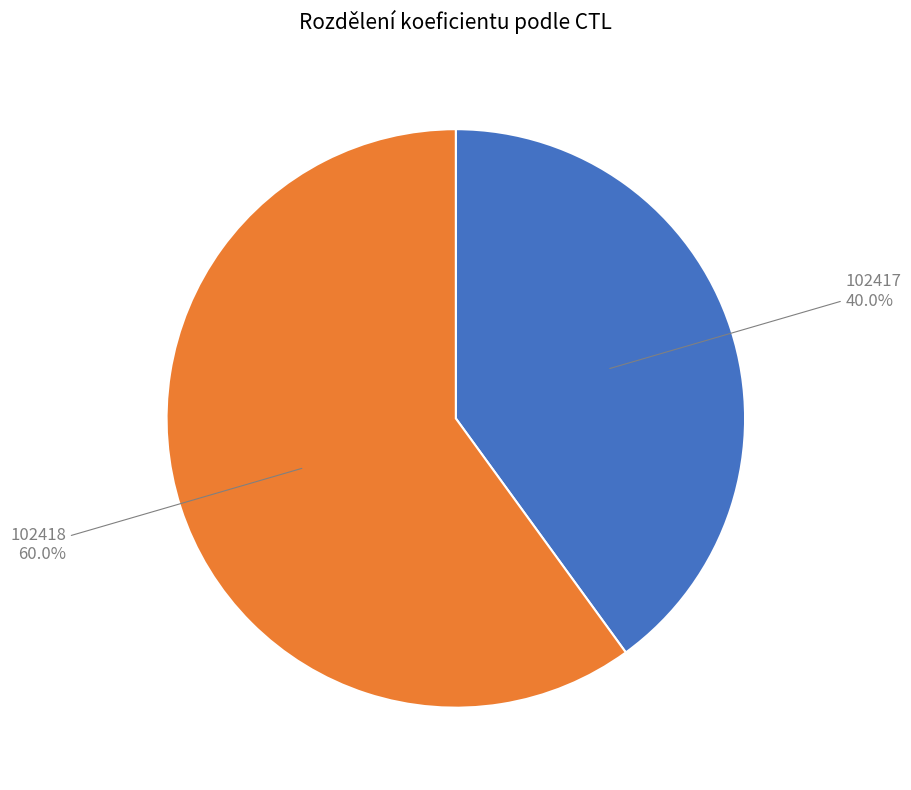

How many segments does this pie chart have?

2